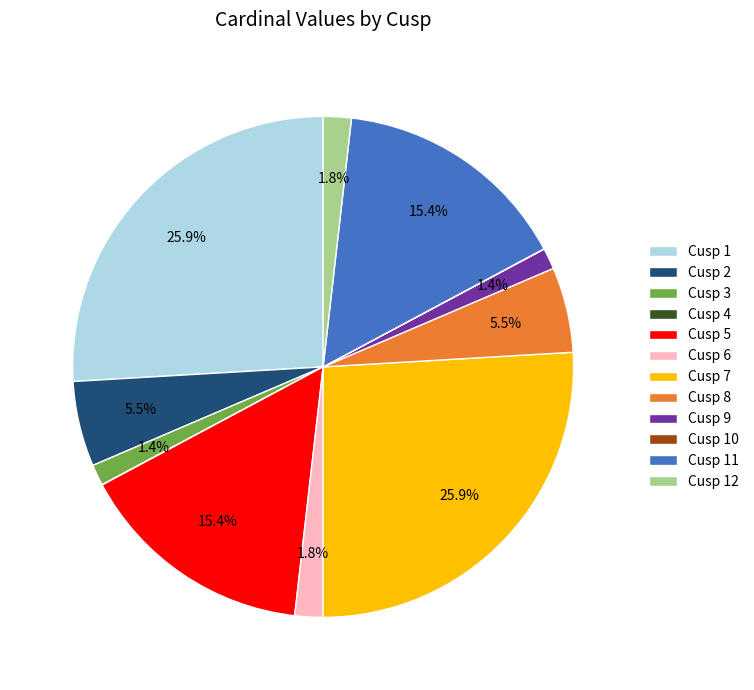

Combined, what portion of the pie is Cusp 2 and Cusp 5?

20.9%